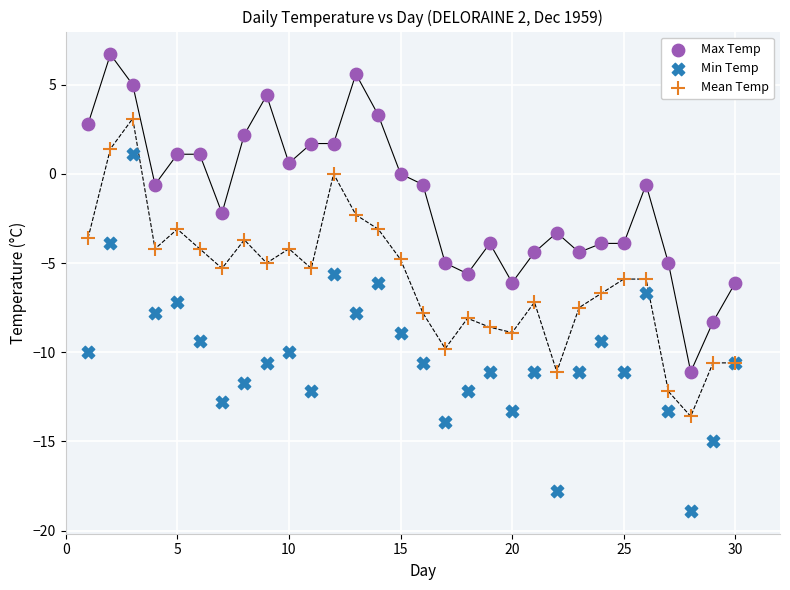

Which series contains the lowest Y value?

Min Temp